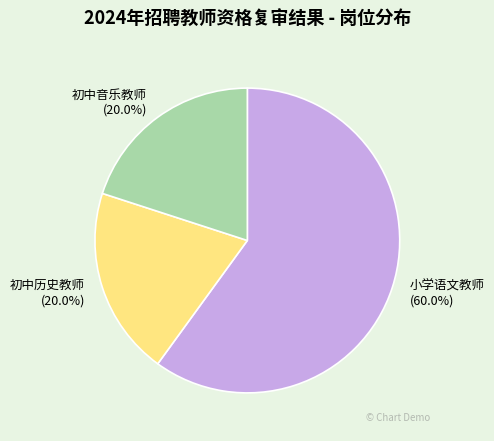

Which slice represents more than half of the pie?

小学语文教师